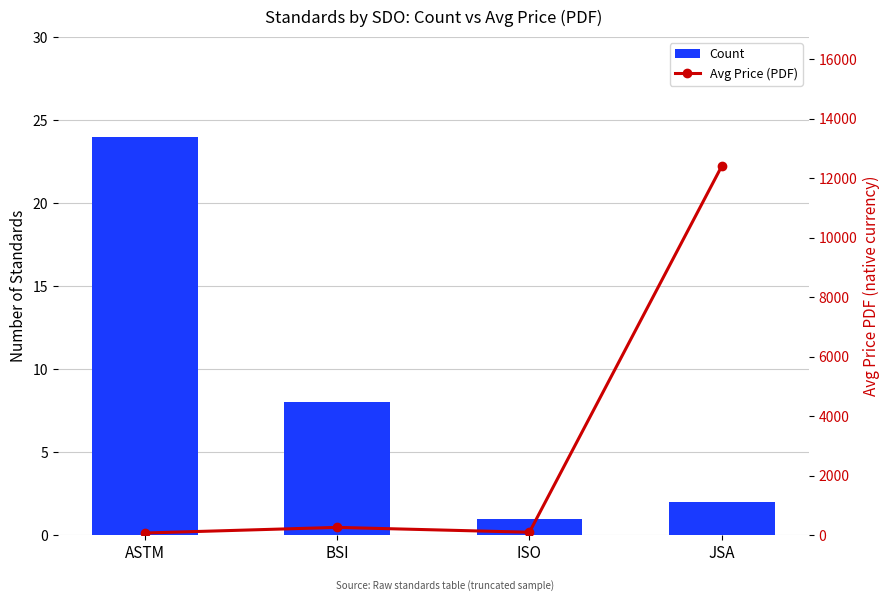

Reading right to left, extract all data points from this chart.

Count: 2.0	1.0	8.0	24.0
Avg Price (PDF): 12400.0	98.0	261.2	72.2